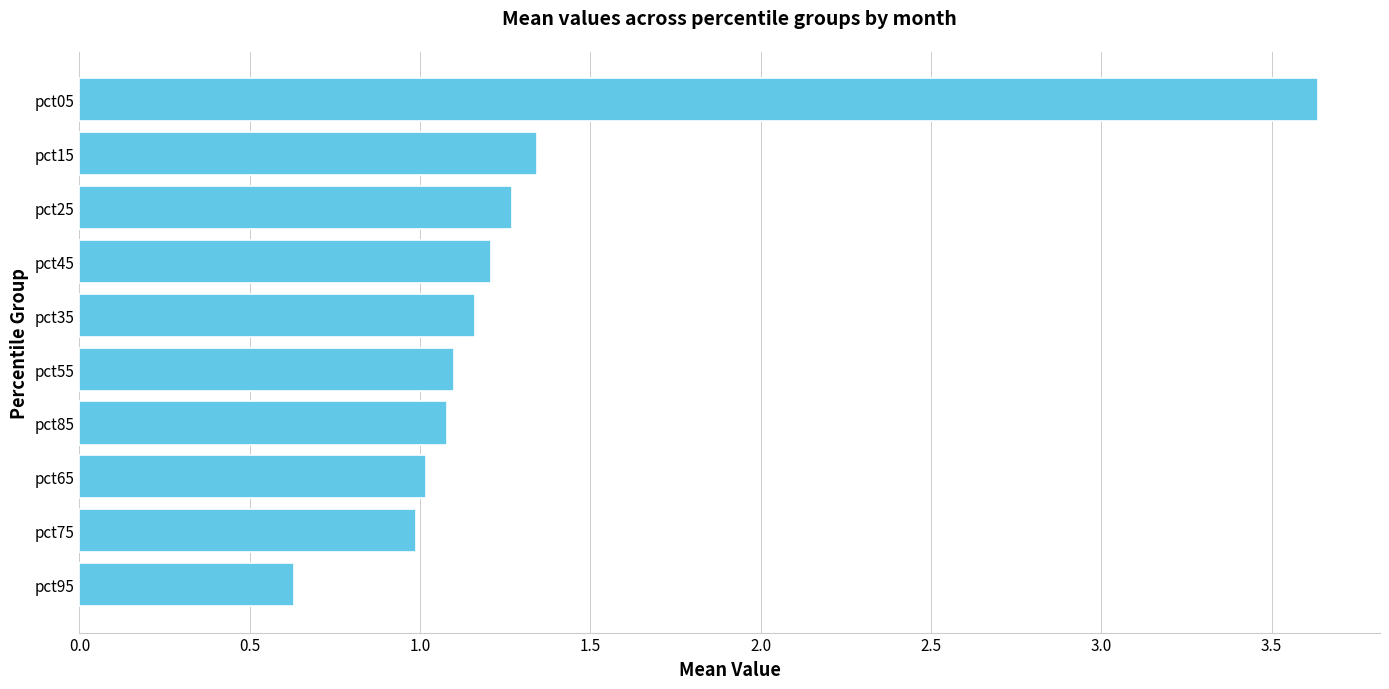

What is the smallest value displayed?

0.6